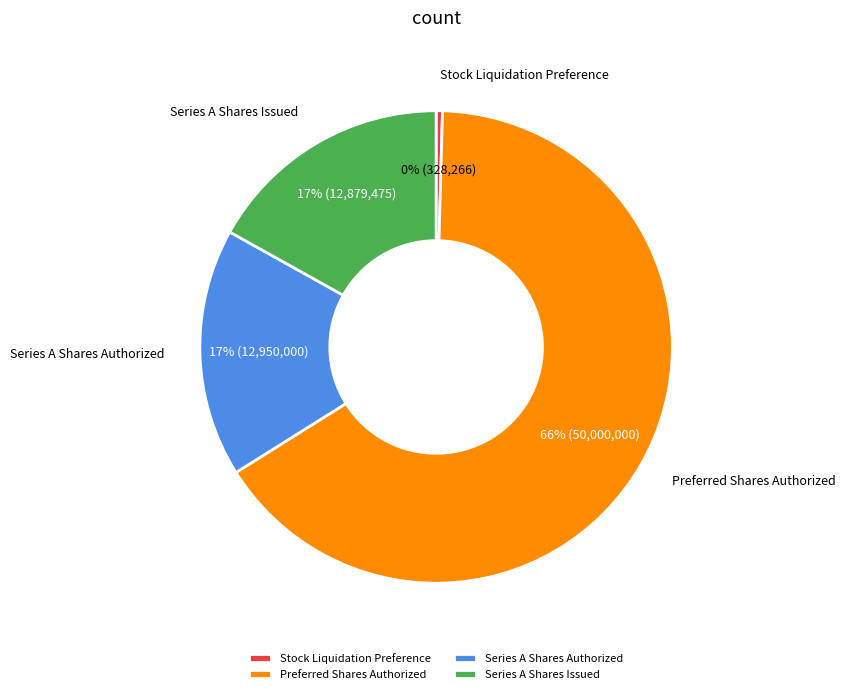

What is the largest slice in the pie chart?

Preferred Shares Authorized